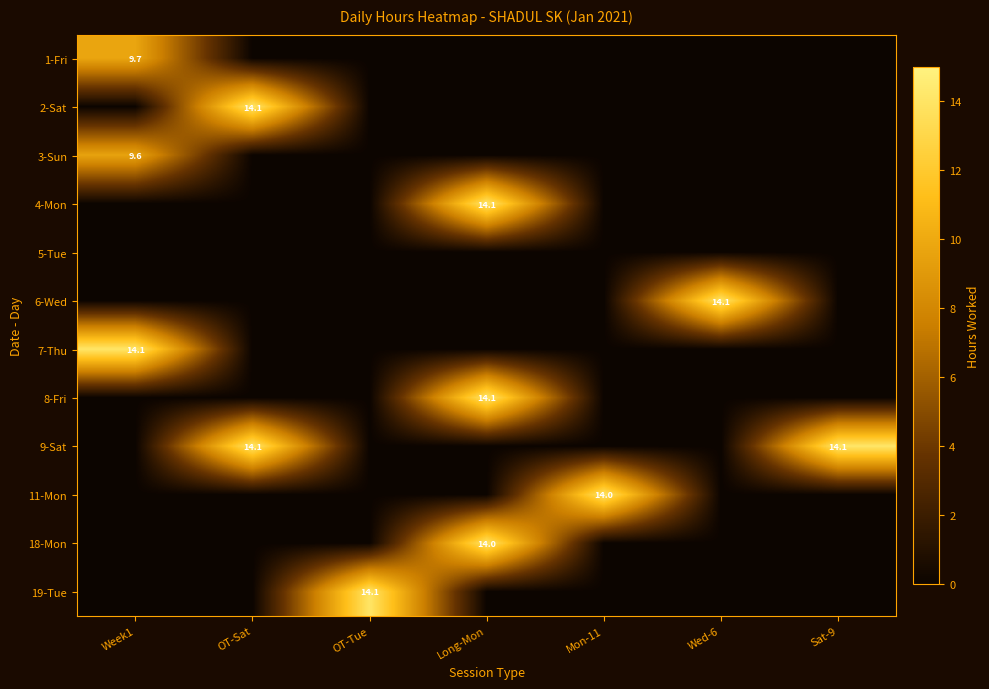

At how many categories does at least one series exceed 7?

7